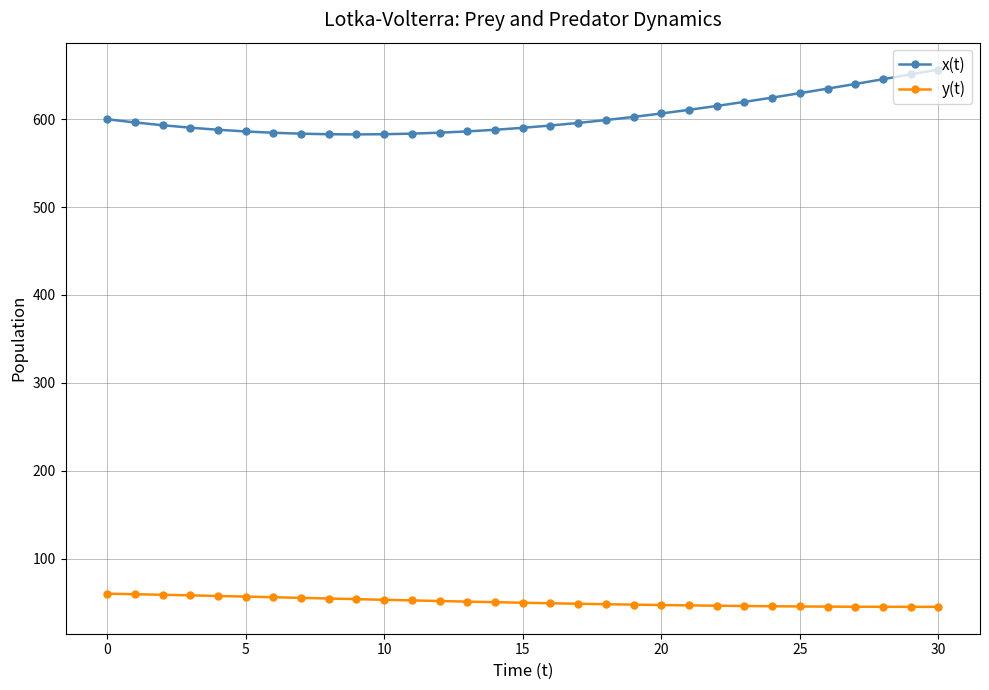

Rank the series by their maximum value, from highest to lowest.

x(t), y(t)